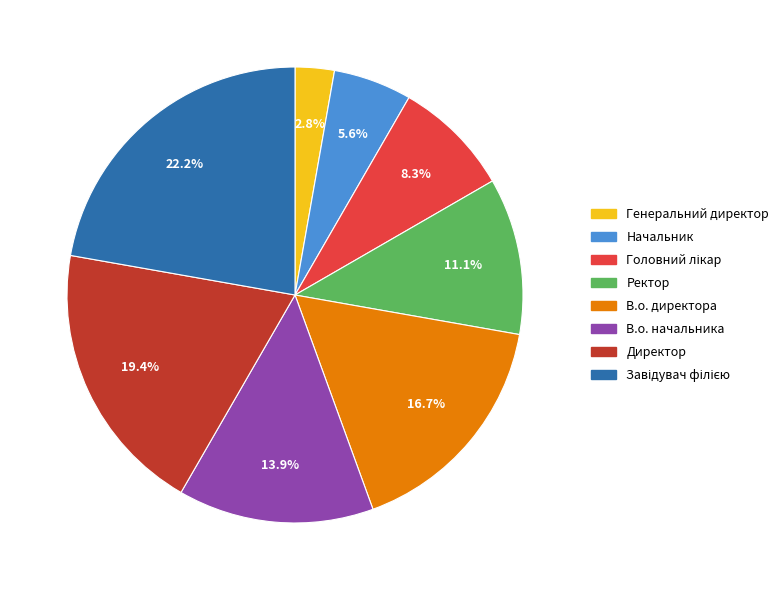

Which has a higher value, Генеральний директор or В.о. директора?

В.о. директора